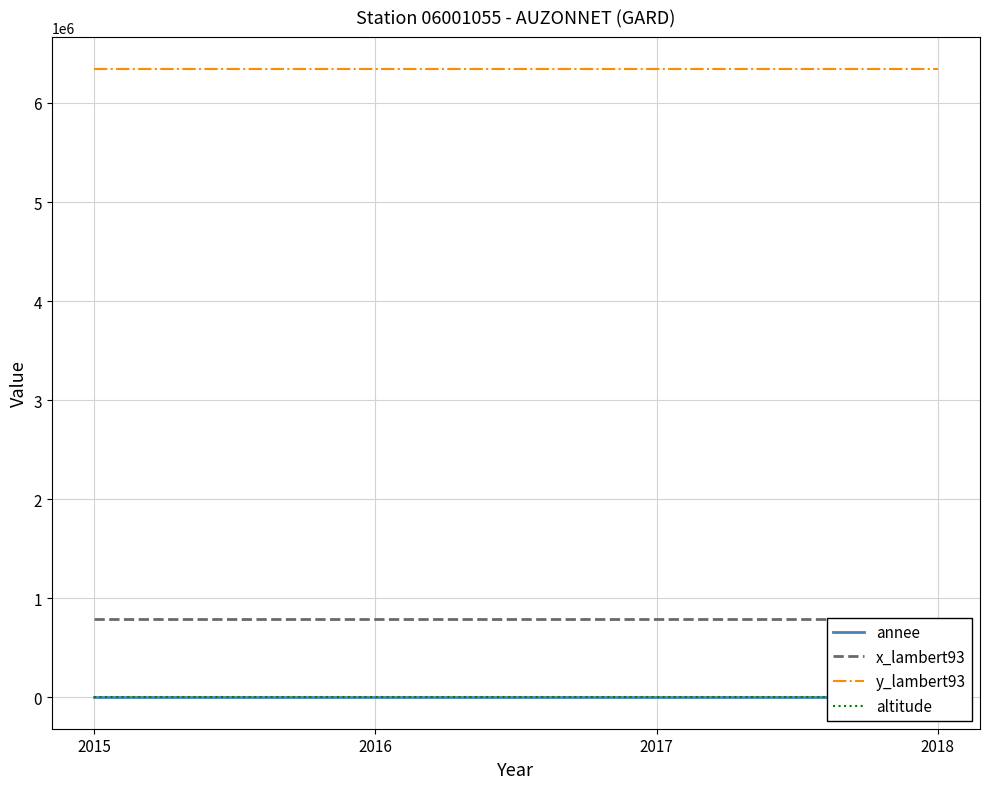

Count the number of data series in this chart.

4